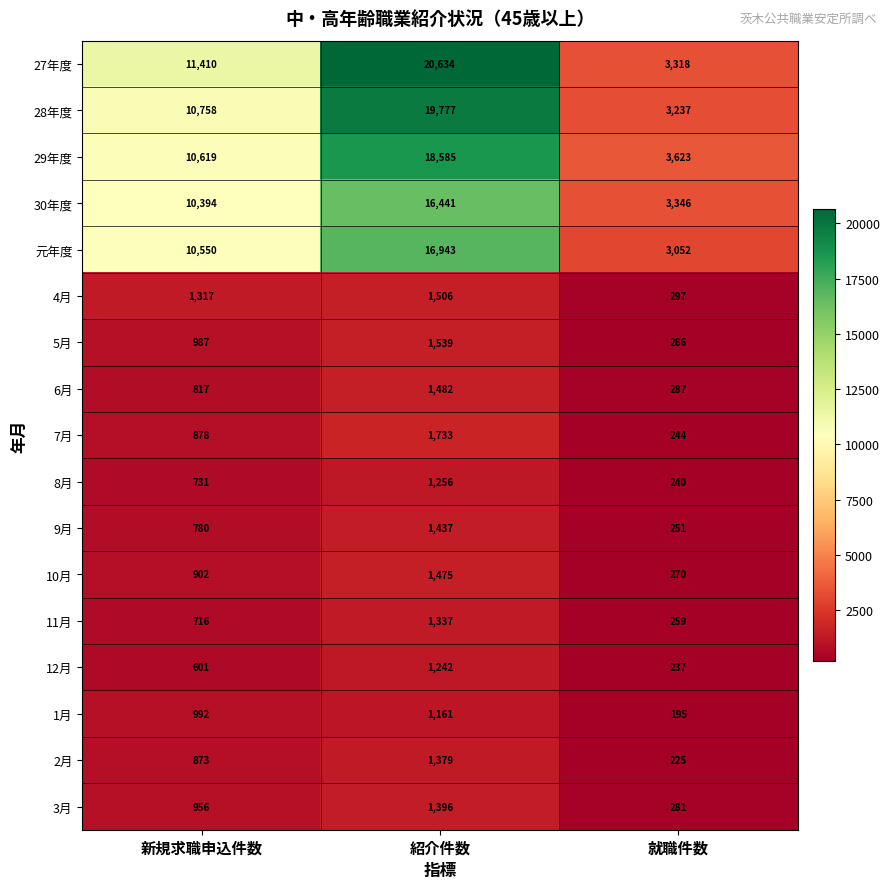

What is the difference between the highest and lowest values at 紹介件数?

19473